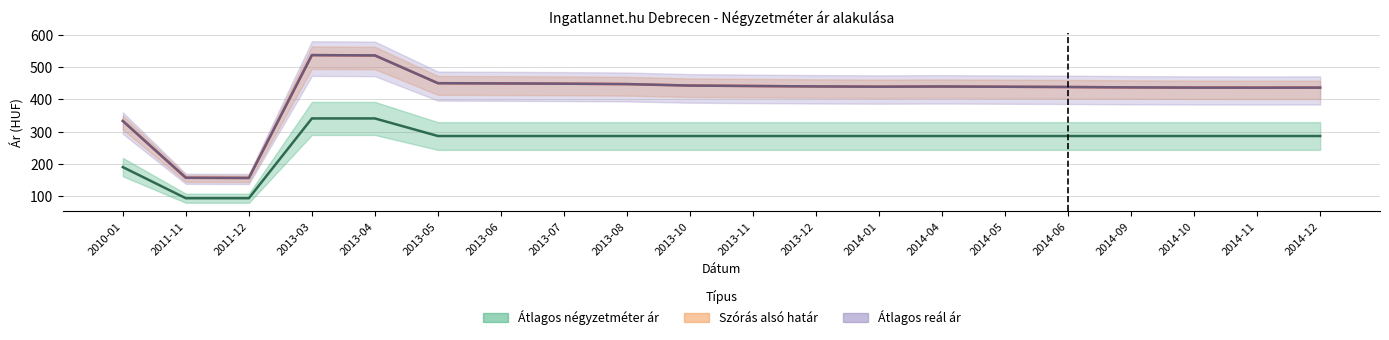

What is the sum of all Szórás alsó határ values?

8333.1